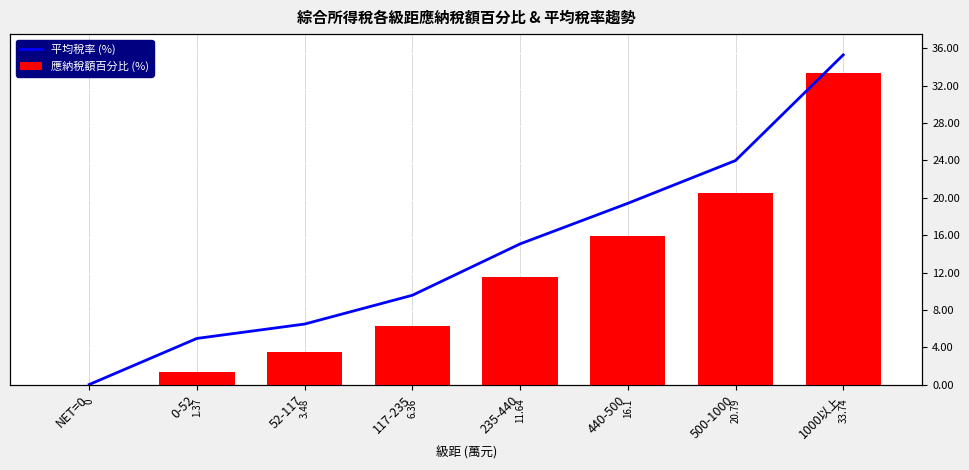

What is the sum of all 平均稅率 (%) values?

116.2